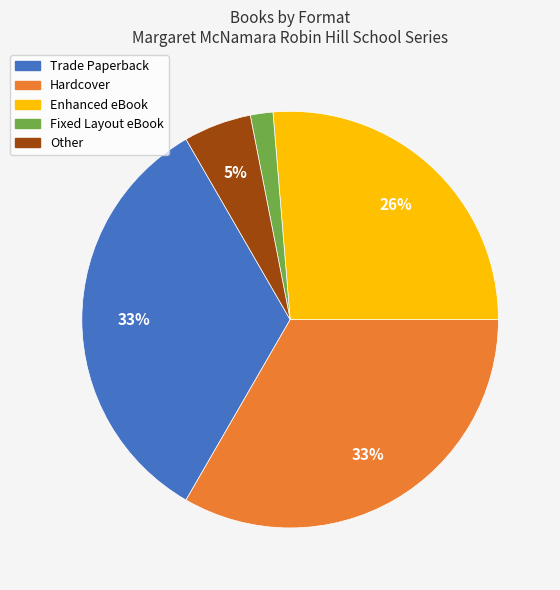

Approximately how many times larger is the value at Trade Paperback compared to Hardcover?

1.0